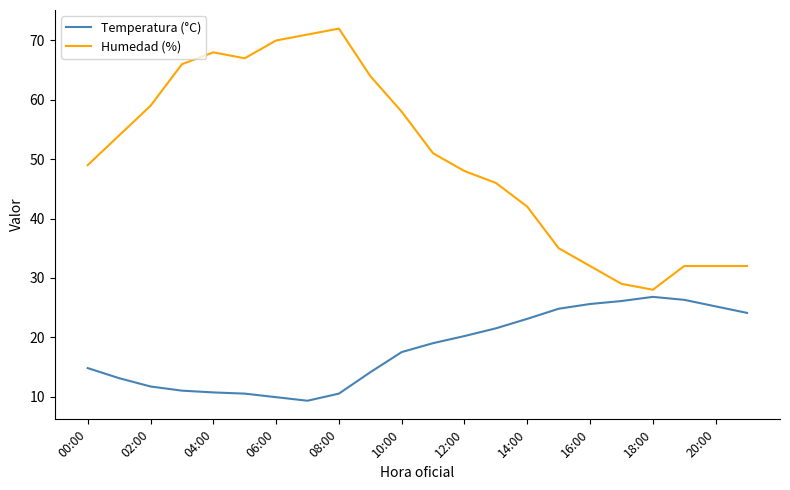

List the series in order of their overall mean, lowest first.

Temperatura (°C), Humedad (%)